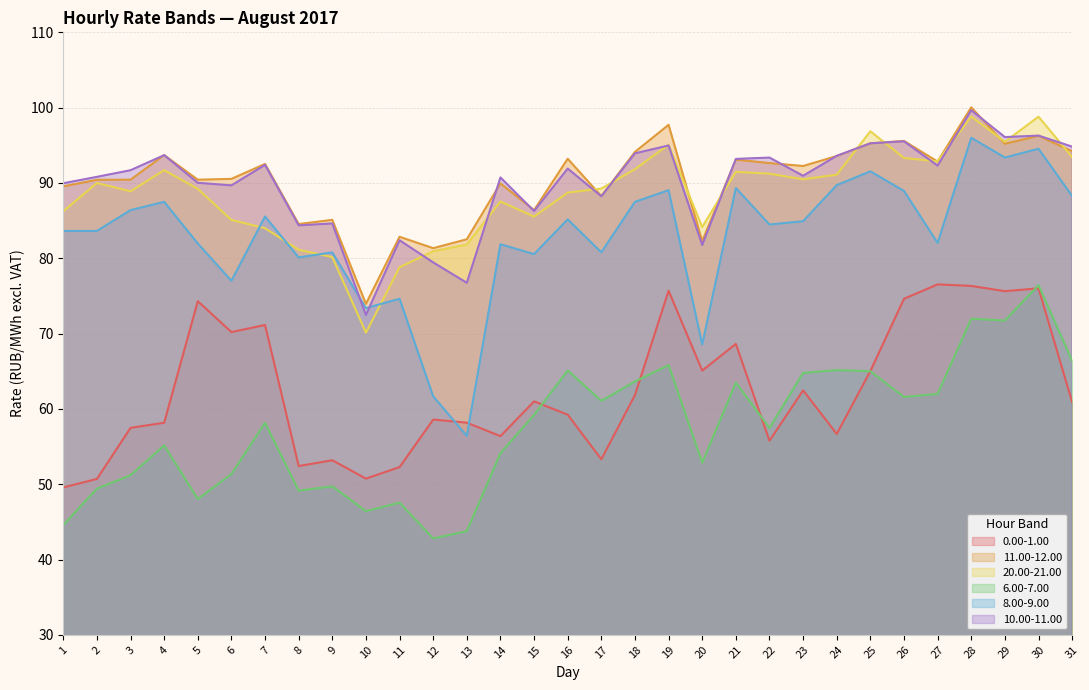

How many distinct data groups are displayed?

6